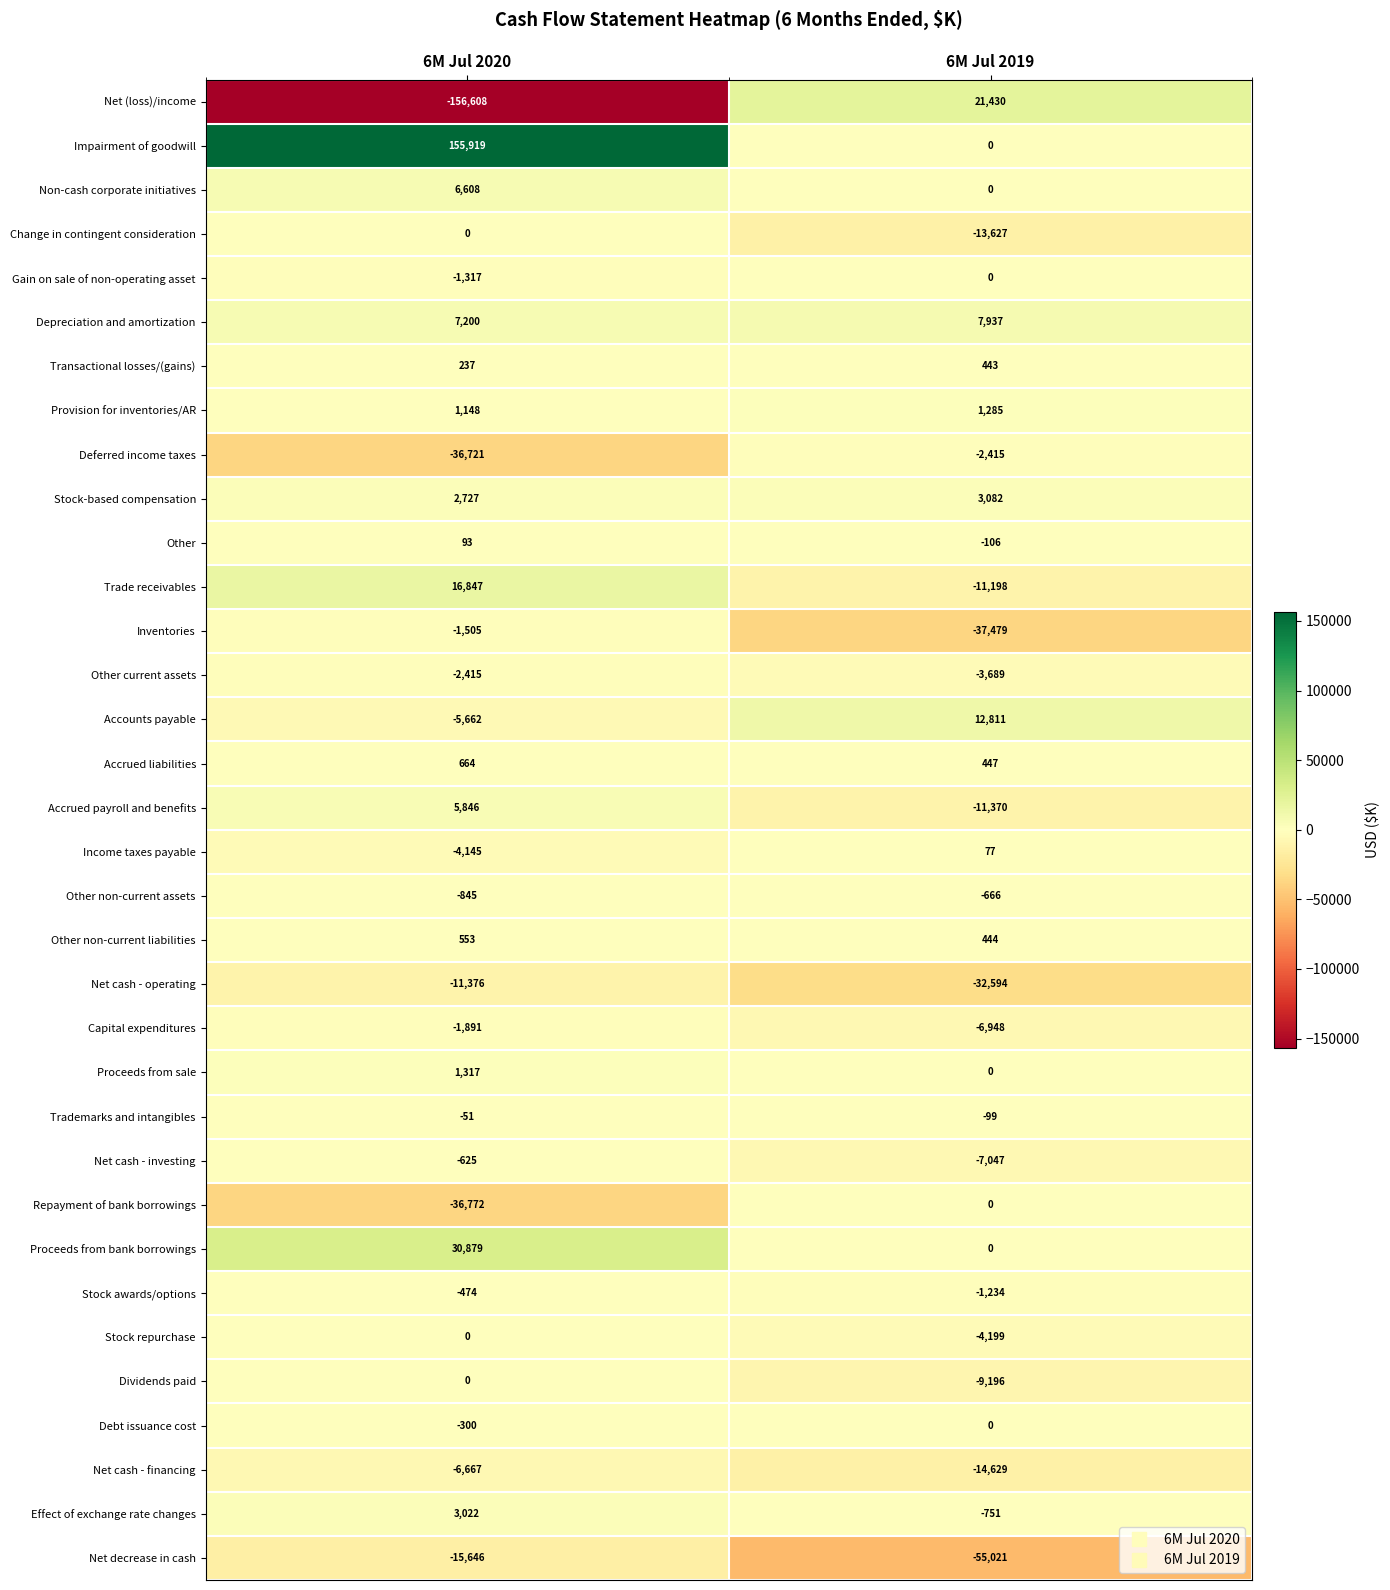

What is the spread (max minus min) of values at 6M Jul 2020?

312527